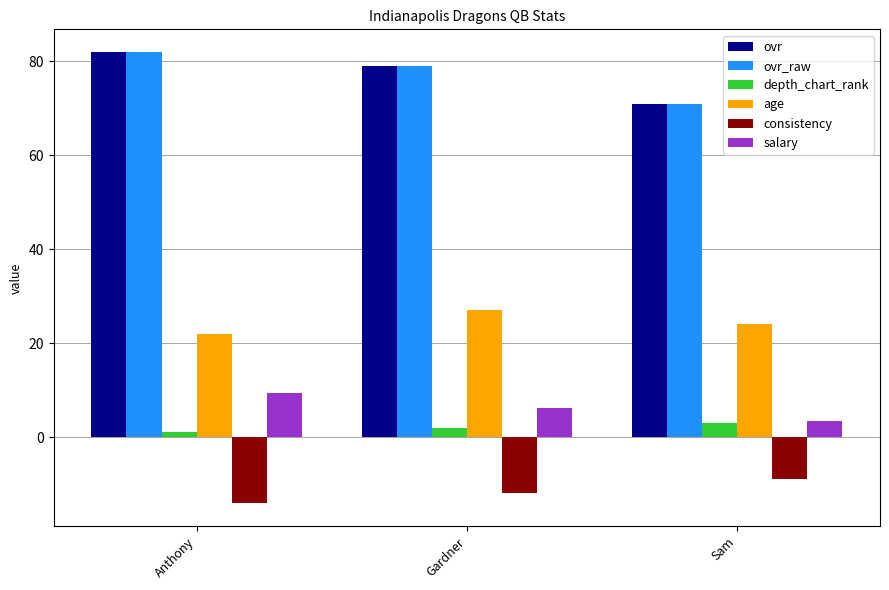

At which label does salary first exceed 6?

Anthony